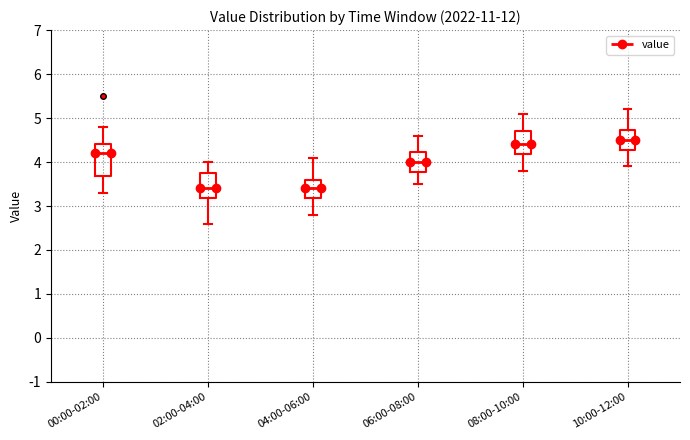

Reading left to right, transcribe this box plot: for each box, give where its median line is, the range the box spans, and where its two whiskers end, as read against the y-axis. The values are not printed on the chart, so give them approximately, as read against the axis.

00:00-02:00: median 4.2, box 3.7 to 4.4, whiskers 3.3 to 4.8
02:00-04:00: median 3.4, box 3.2 to 3.8, whiskers 2.6 to 4.0
04:00-06:00: median 3.4, box 3.2 to 3.6, whiskers 2.8 to 4.1
06:00-08:00: median 4.0, box 3.8 to 4.2, whiskers 3.5 to 4.6
08:00-10:00: median 4.4, box 4.2 to 4.7, whiskers 3.8 to 5.1
10:00-12:00: median 4.5, box 4.3 to 4.7, whiskers 3.9 to 5.2